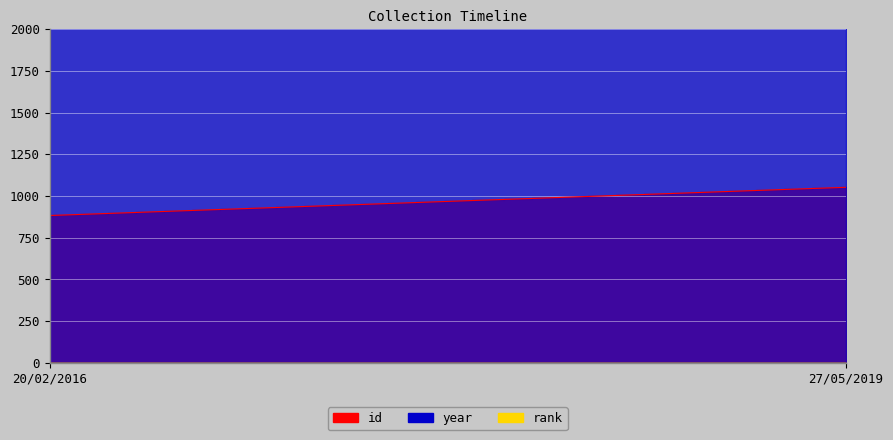

What is the difference between the maximum and minimum values in the year series?

1